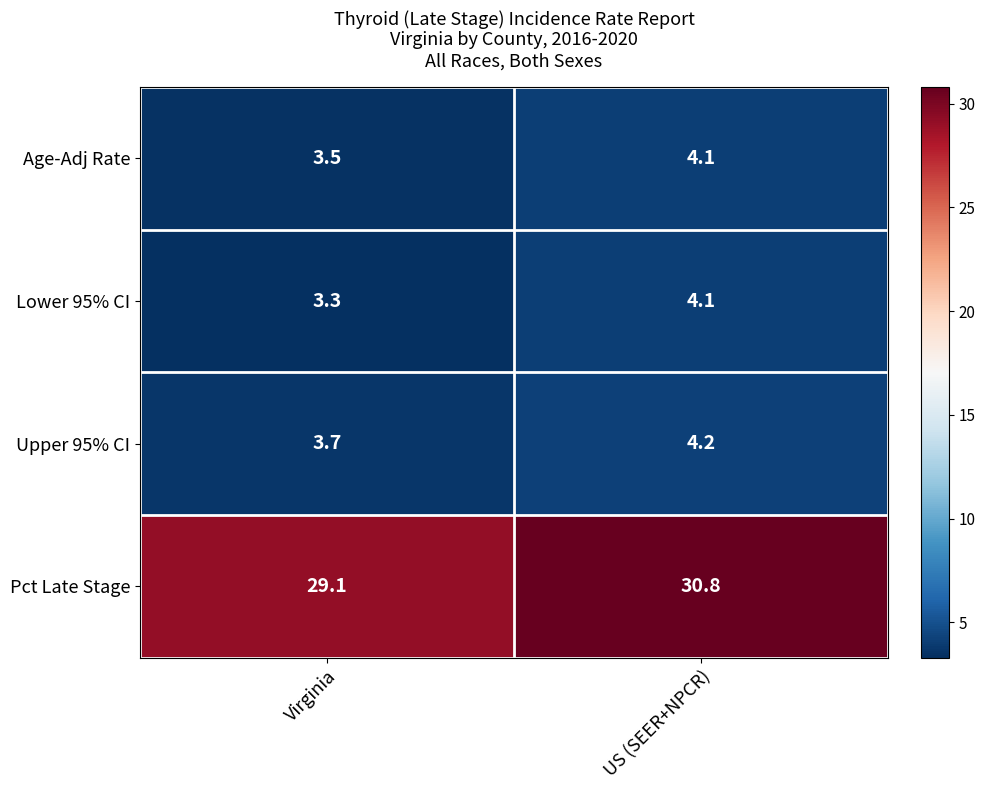

How many data points in Upper 95% CI are above 4?

1